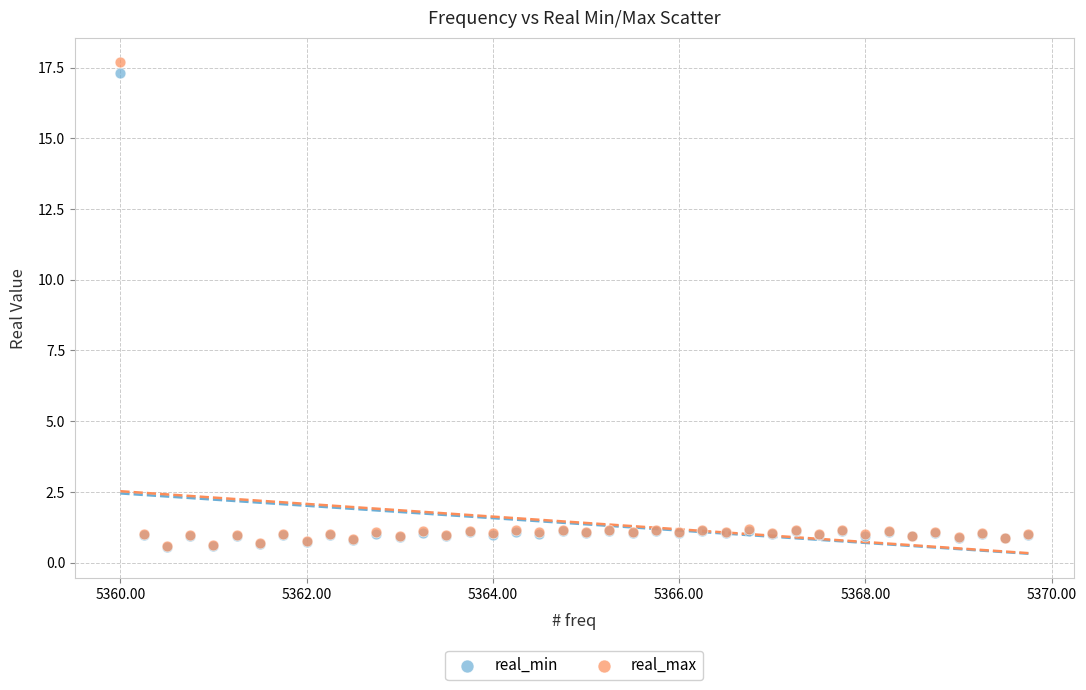

What are all the series names shown in the legend?

real_min, real_max